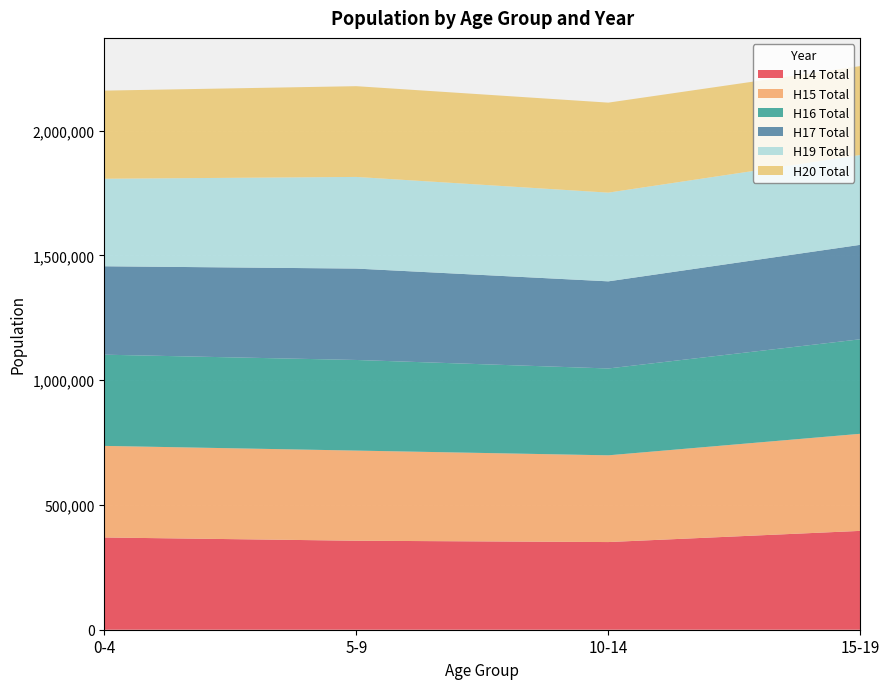

Reading left to right, transcribe all the data shown in this chart.

H14 Total: 369584	356560	351238	396058
H15 Total: 366952	361187	347520	389012
H16 Total: 365449	363032	347975	378674
H17 Total: 354230	366192	349076	378383
H19 Total: 350714	367185	355464	360053
H20 Total: 353070	363606	360562	356149